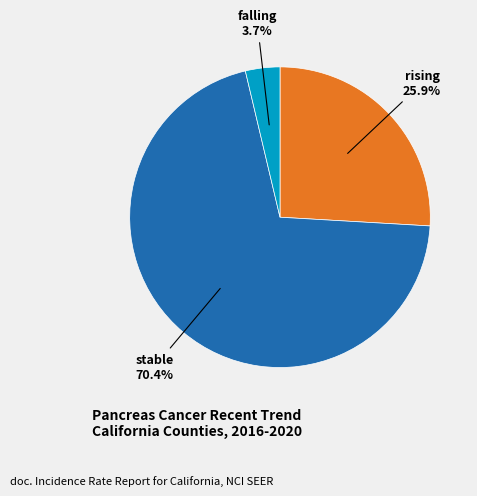

Is there a majority slice in this chart?

Yes